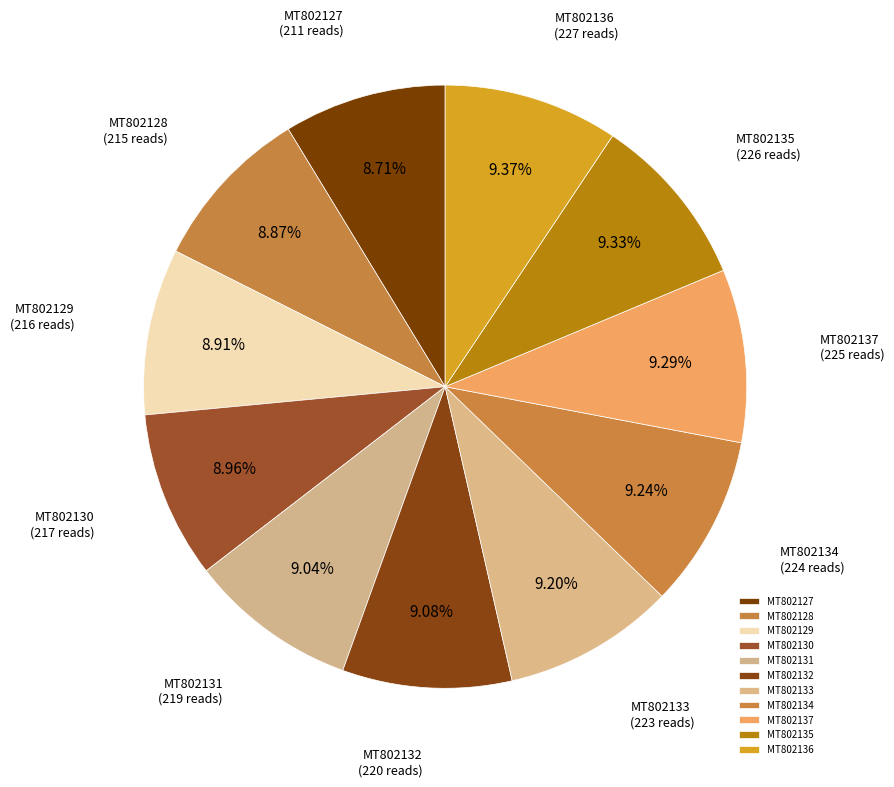

Approximately how many times larger is the value at MT802133 compared to MT802136?

1.0